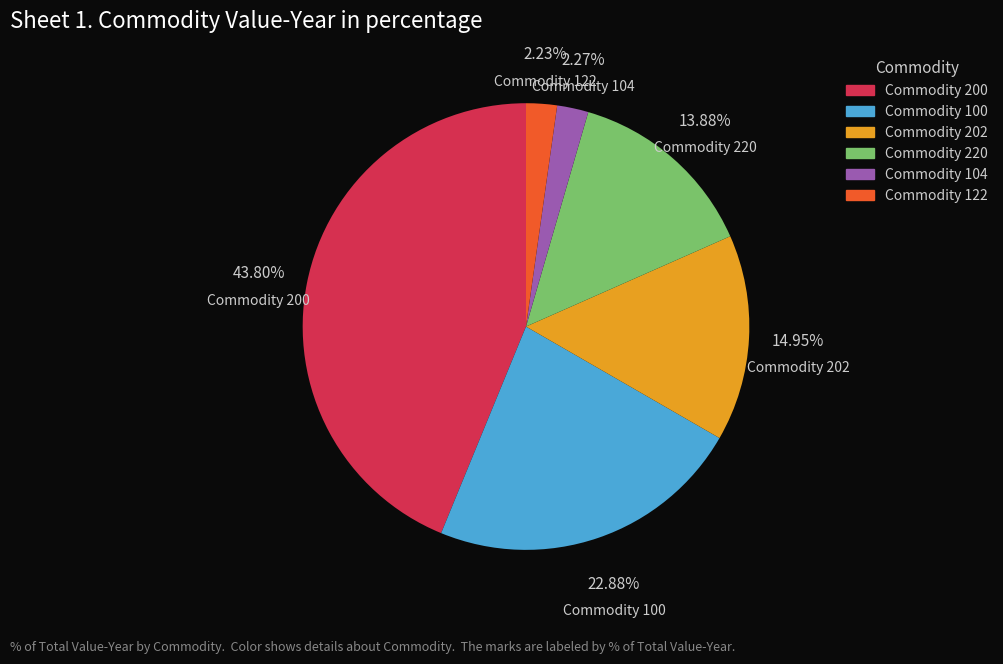

How many segments does this pie chart have?

6